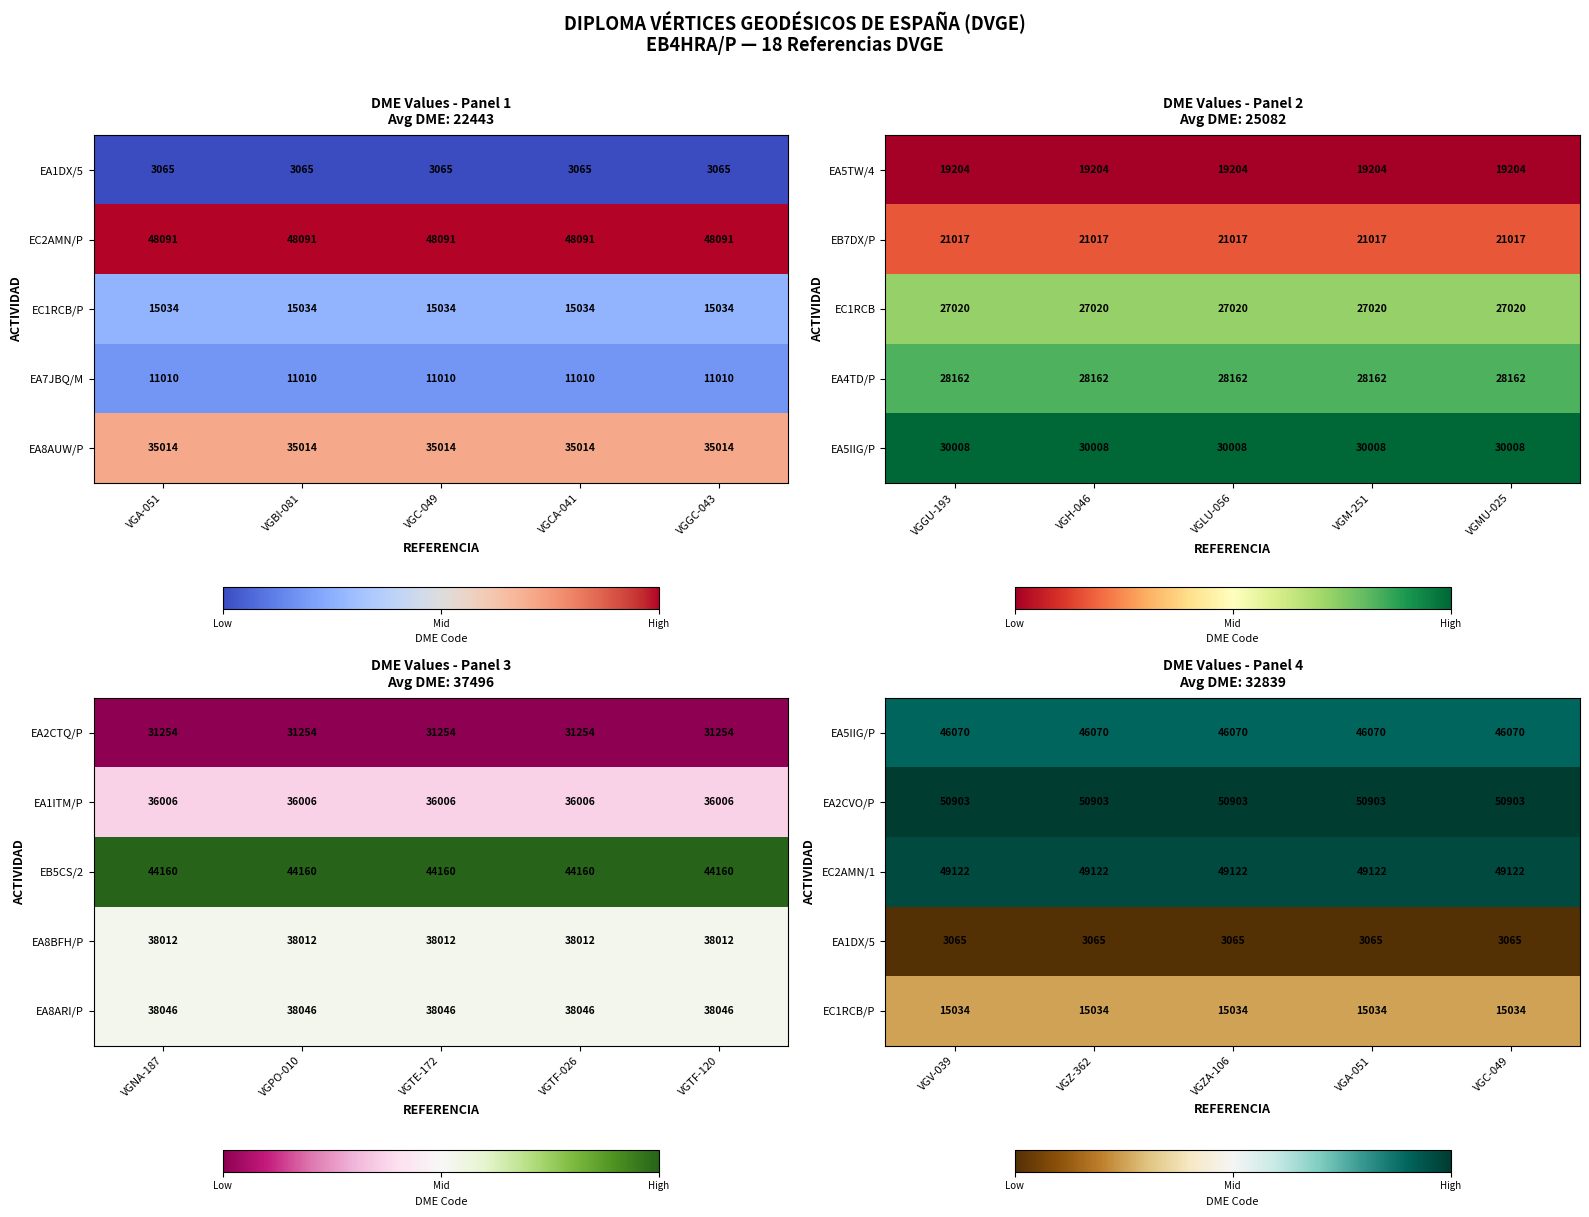

What is the sum of all EC2AMN/1 values?

245610